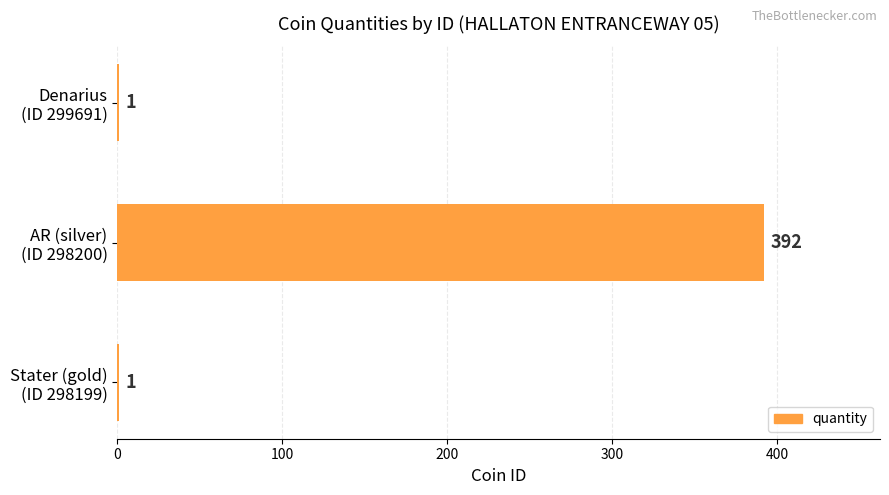

Are the bars horizontal?

Yes